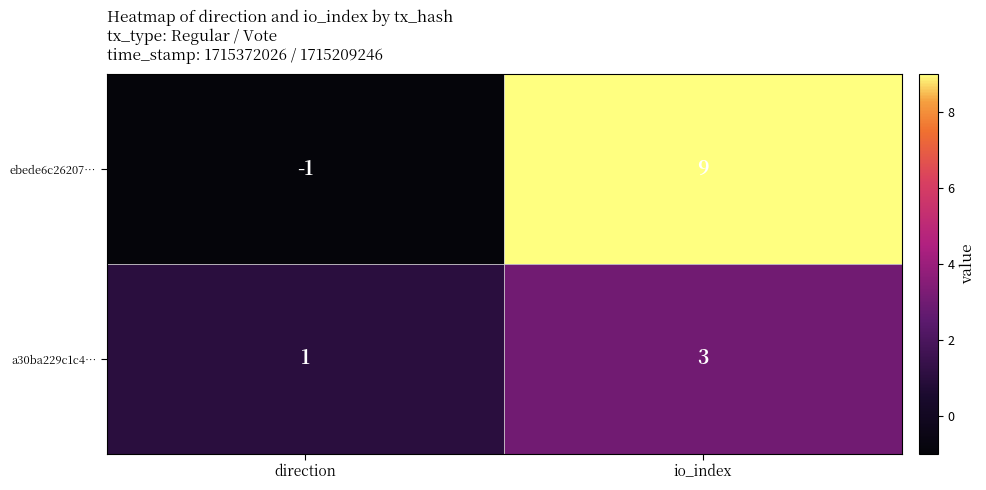

Which series has the widest spread of values?

ebede6c26207…